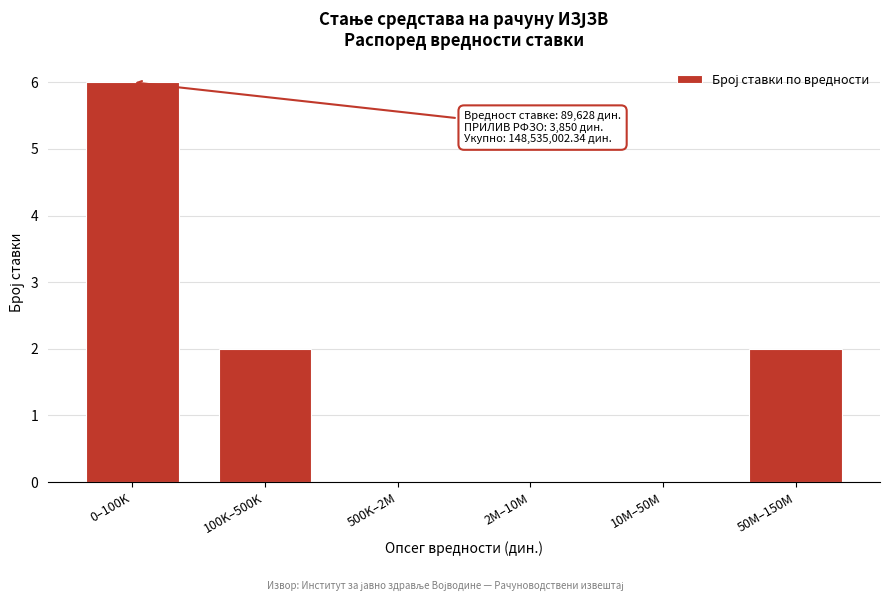

Reading left to right, transcribe all the data shown in this chart.

0–100K=6	100K–500K=2	500K–2M=0	2M–10M=0	10M–50M=0	50M–150M=2